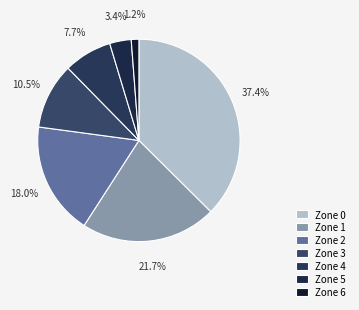

How many segments does this pie chart have?

7